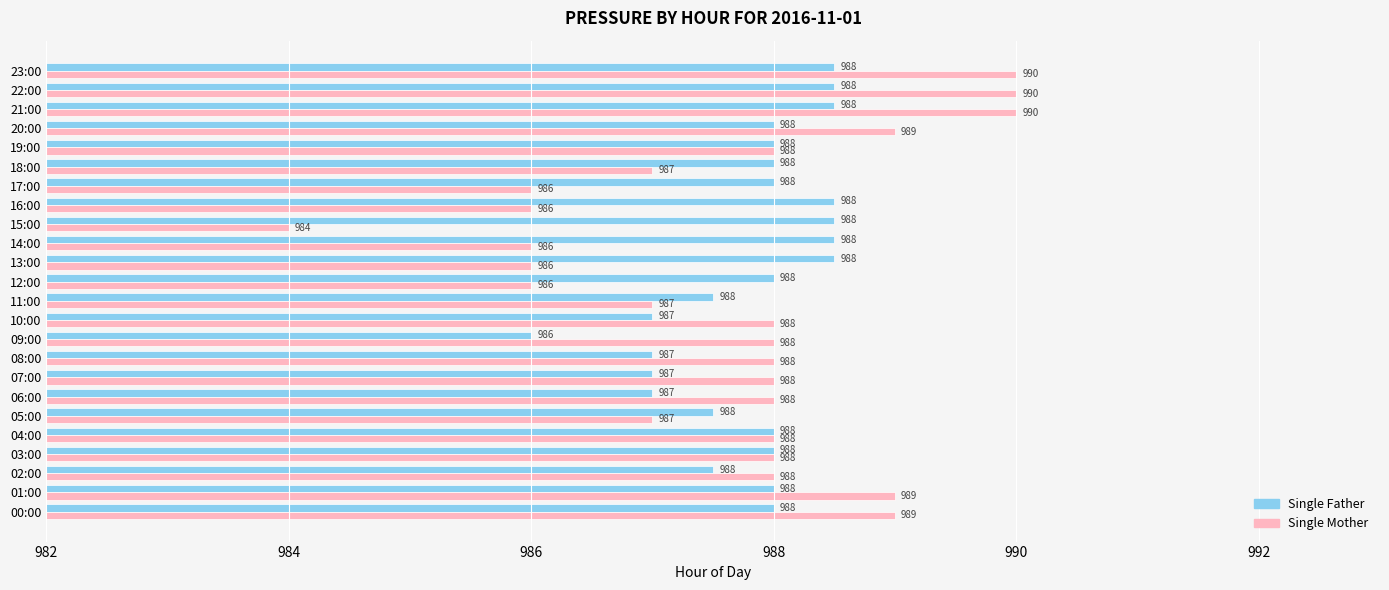

The value of Single Father at 05:00 is 635.7. True or false?

False